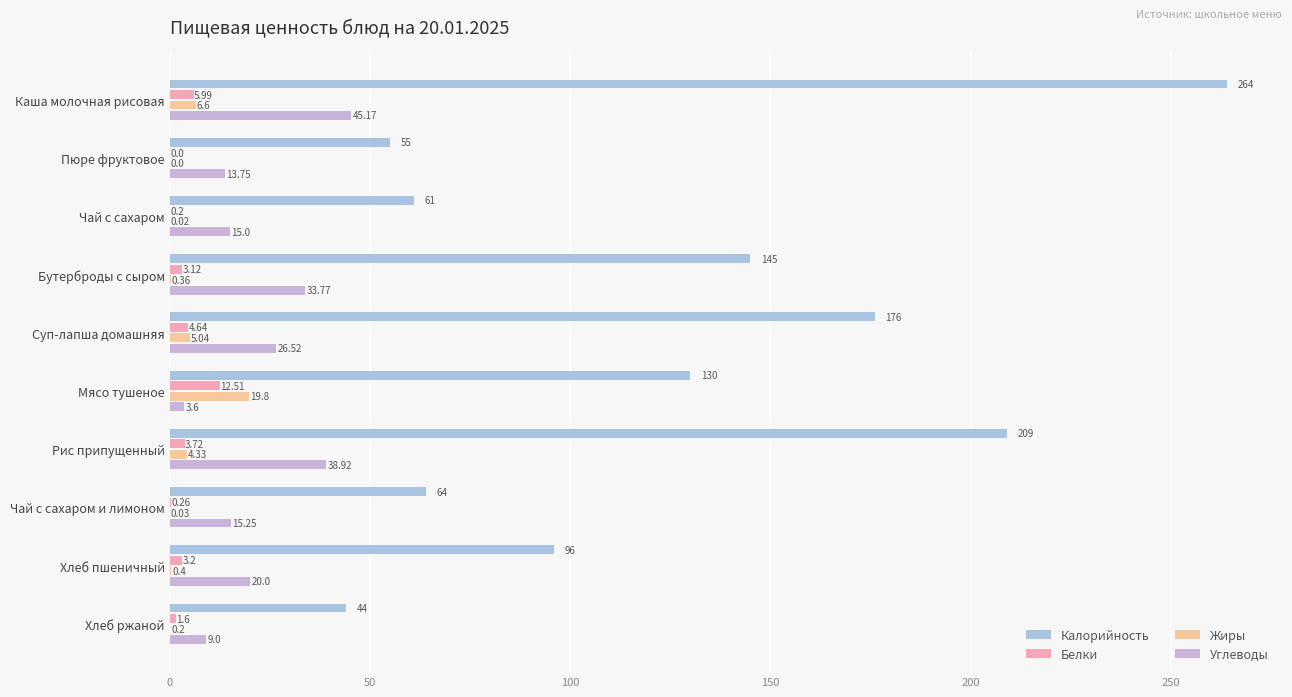

How many series are shown in this chart?

4